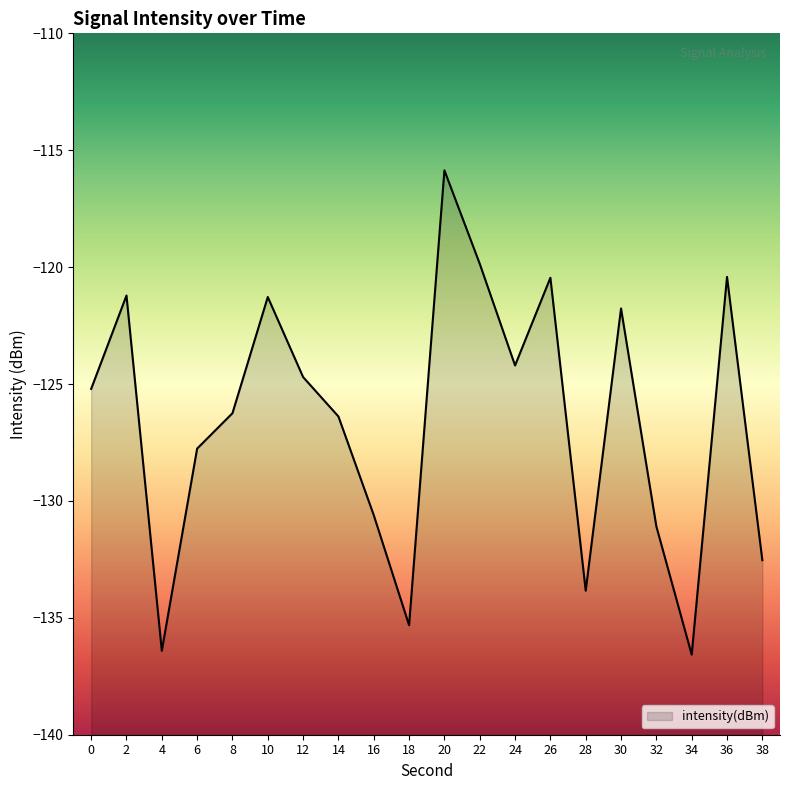

True or false: there are more than 1 points higher than both neighbors.

True